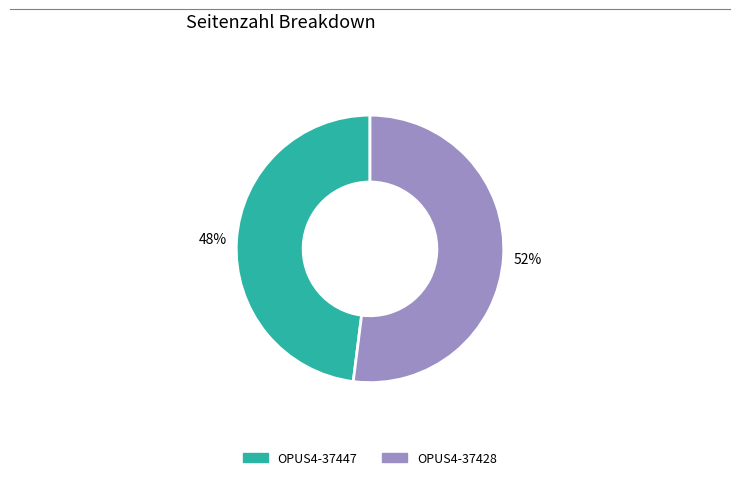

To the nearest percent, what percentage of the pie is OPUS4-37428?

52%